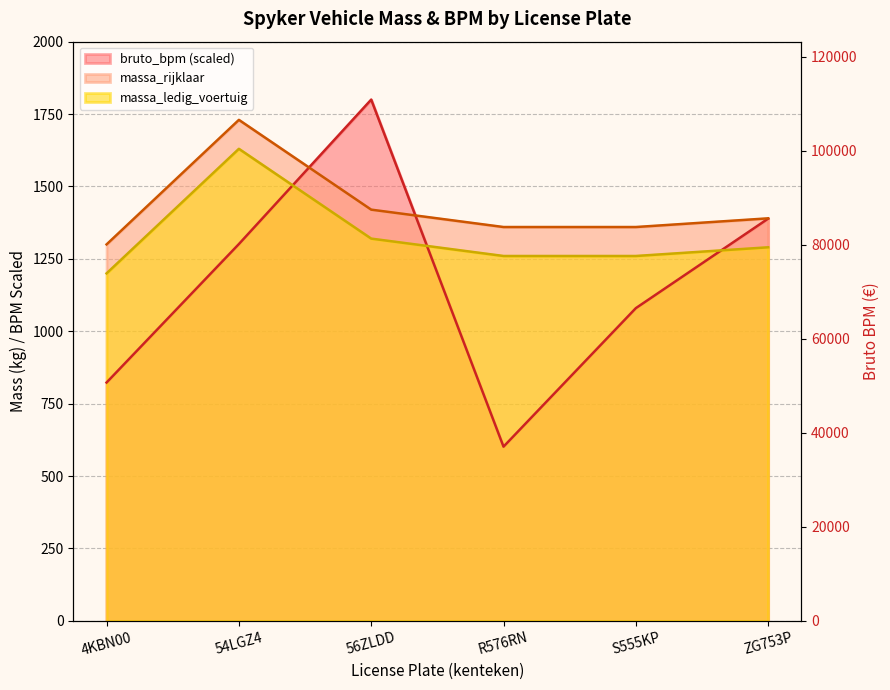

Where is the data nearest to the value 74754?

54LGZ4